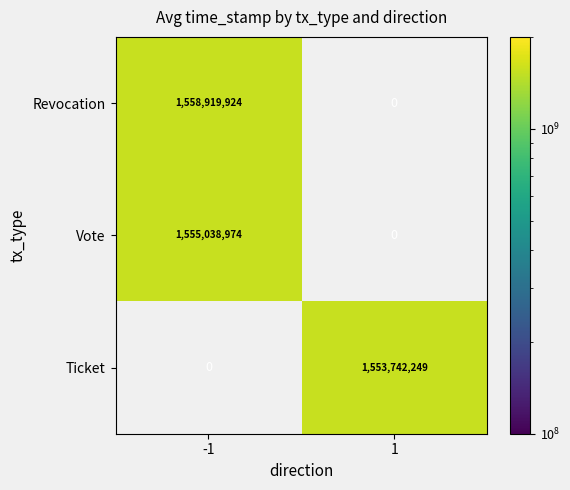

The value of Ticket at 1 is 2422384767. True or false?

False